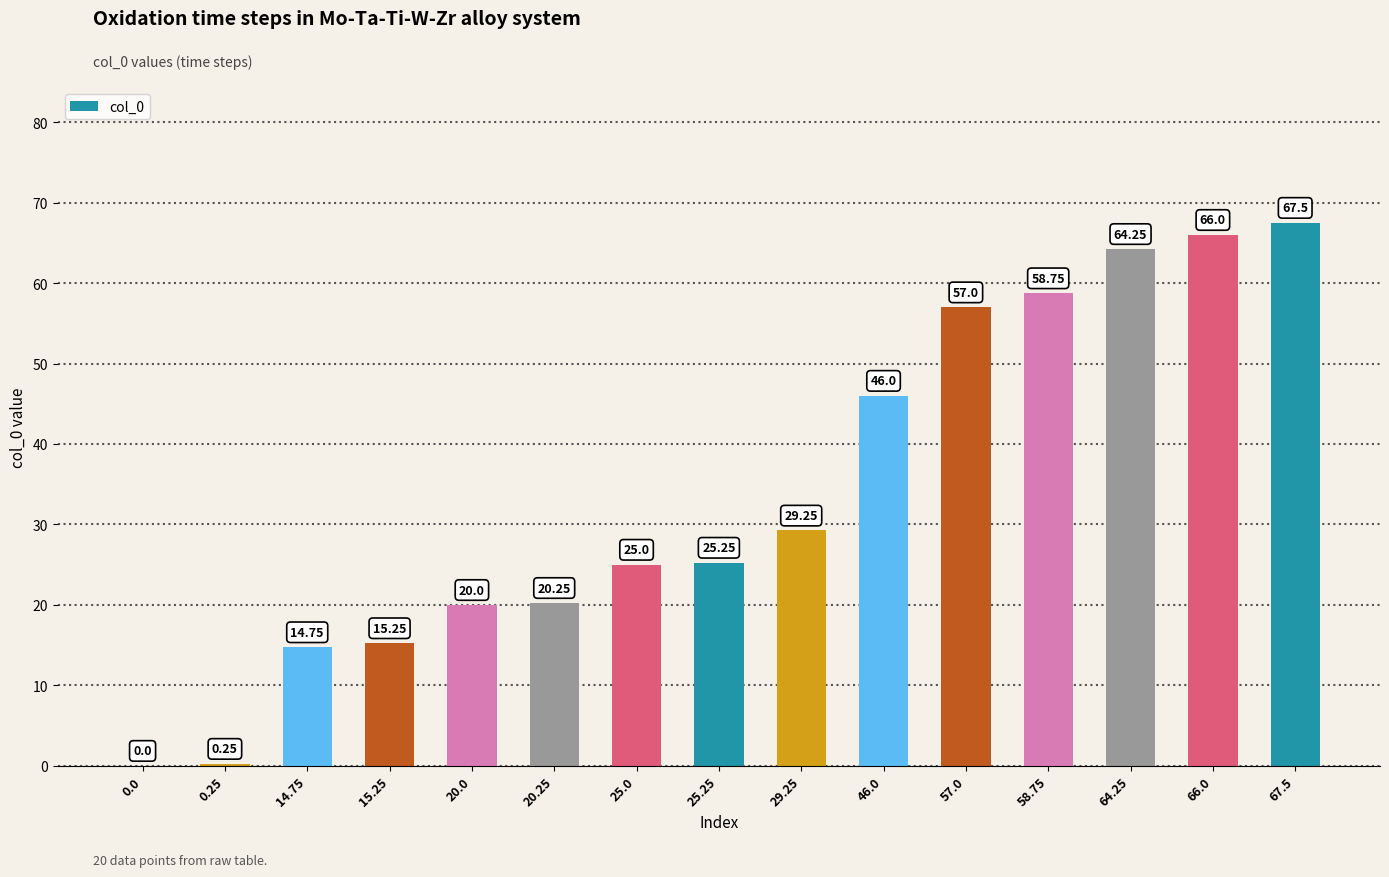

What is the sum of the values at 64.25 and 0.25?

64.5